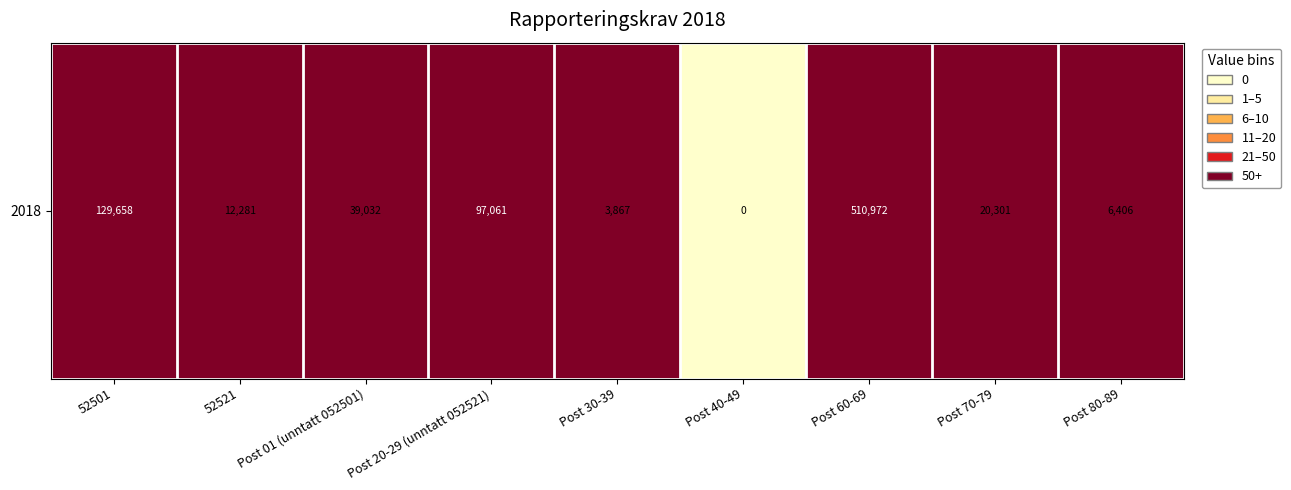

Reading left to right, transcribe all the data shown in this chart.

52501=129658	52521=12281	Post 01 (unntatt 052501)=39032	Post 20-29 (unntatt 052521)=97061	Post 30-39=3867	Post 40-49=0	Post 60-69=510972	Post 70-79=20301	Post 80-89=6406